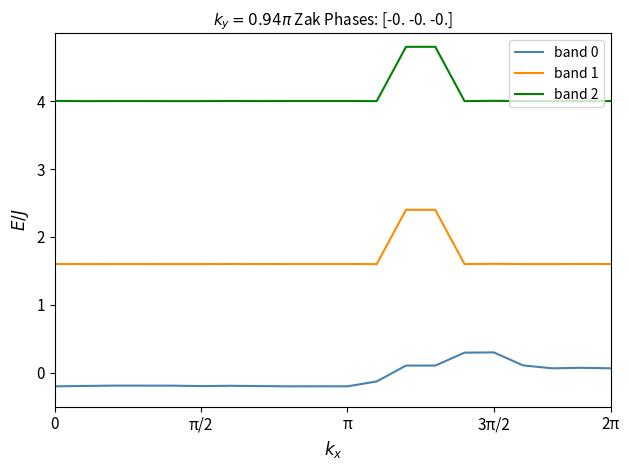

What is the difference between the maximum and minimum values in the band 0 series?

0.5